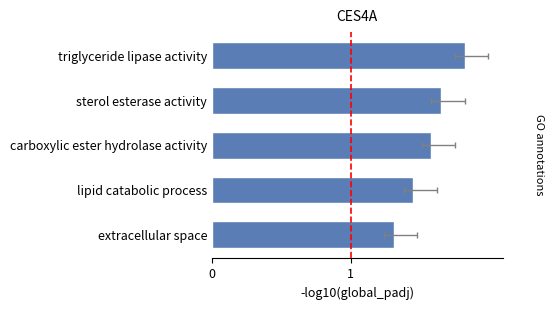

The value at triglyceride lipase activity is 1.8. True or false?

True